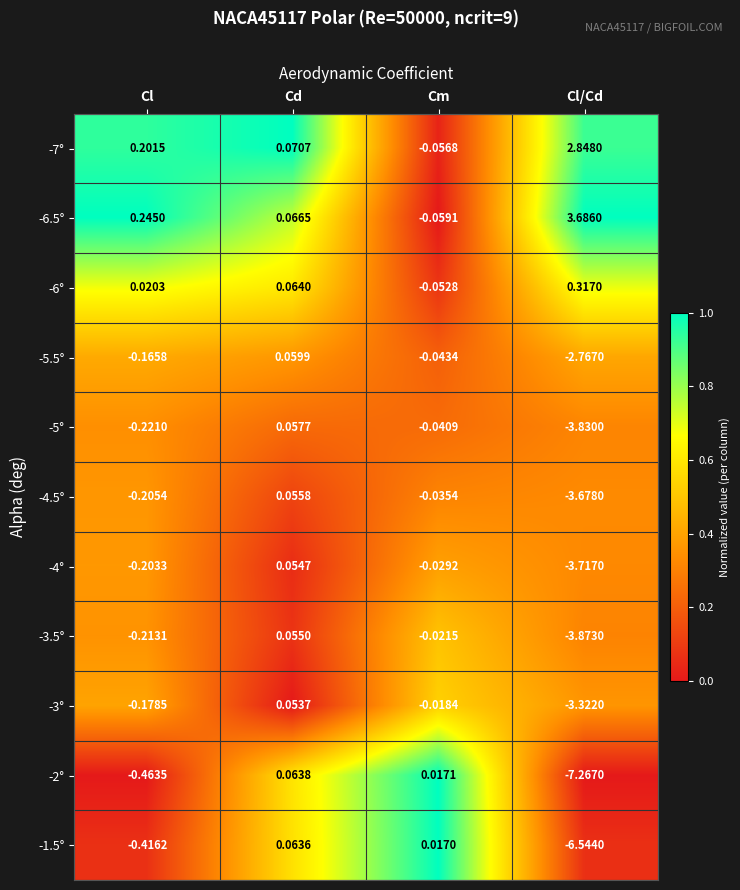

At which category is the sum across all series the highest?

Cd